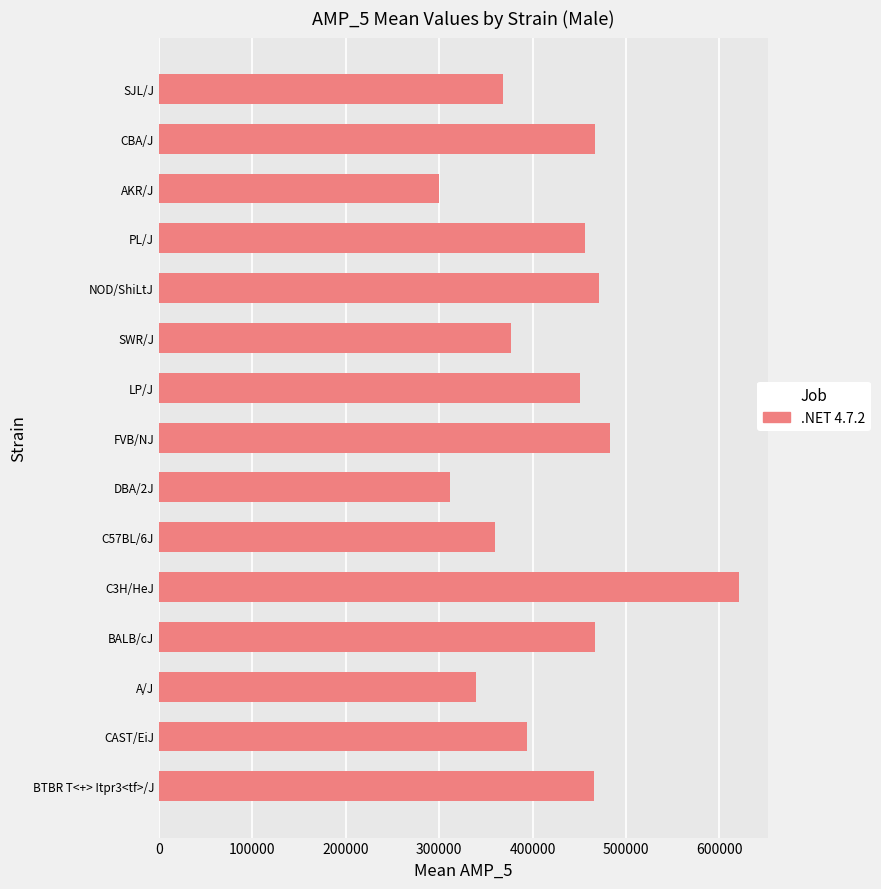

True or false: the data shows 222706 at PL/J.

False